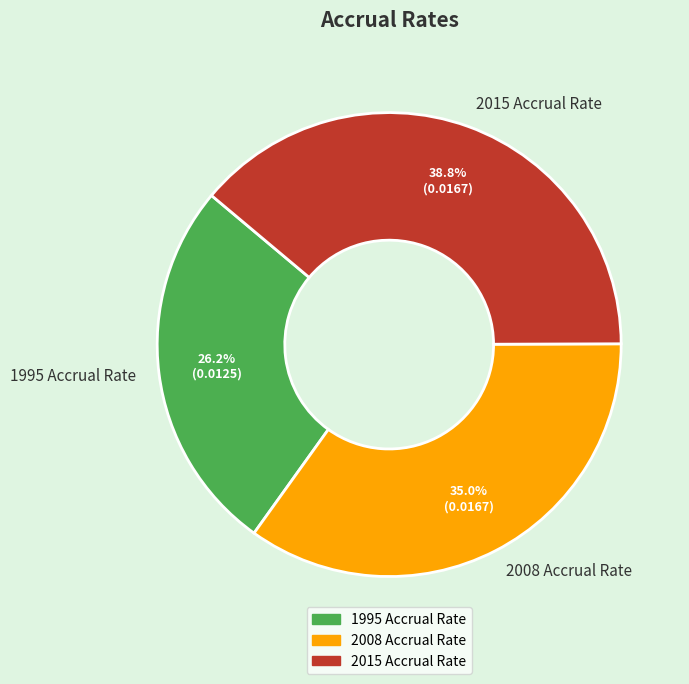

Count the number of slices in the pie.

3